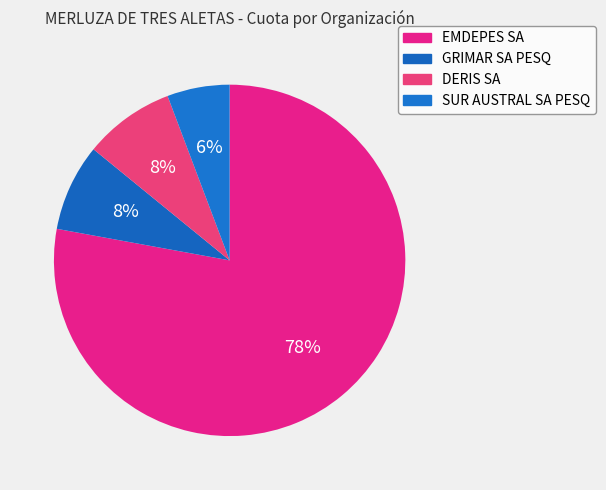

What is the majority slice?

EMDEPES SA